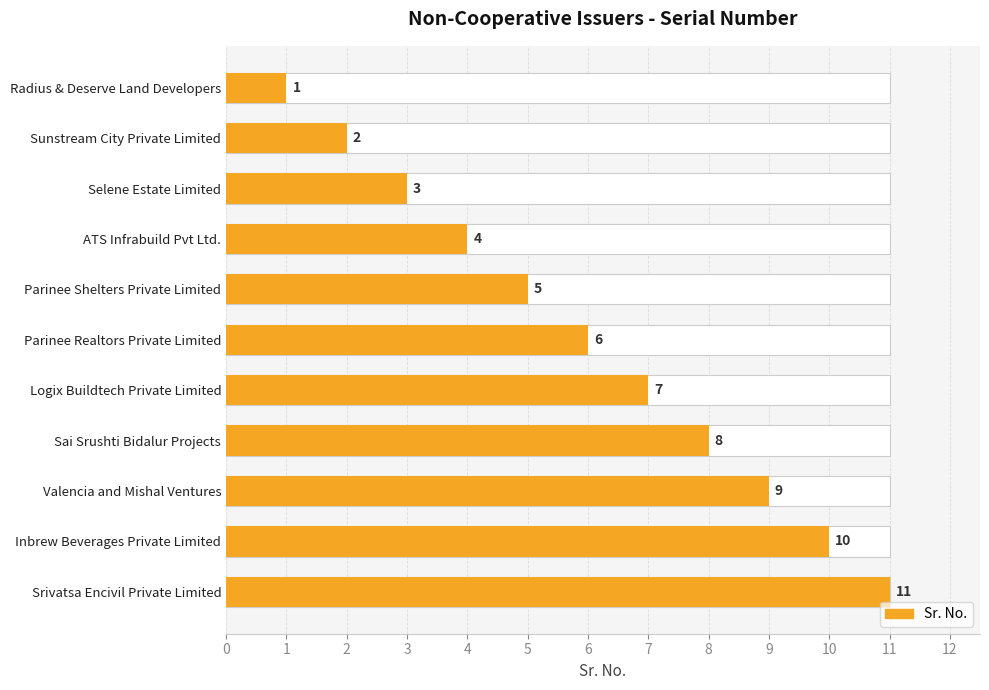

Reading left to right, list all the values displayed in this chart.

1	2	3	4	5	6	7	8	9	10	11